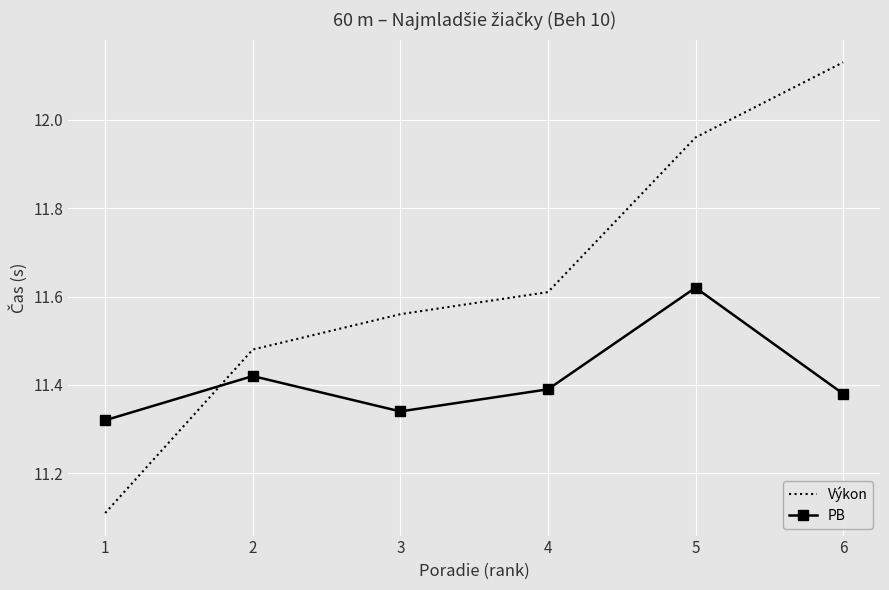

How many intersections are there between PB and Výkon?

1